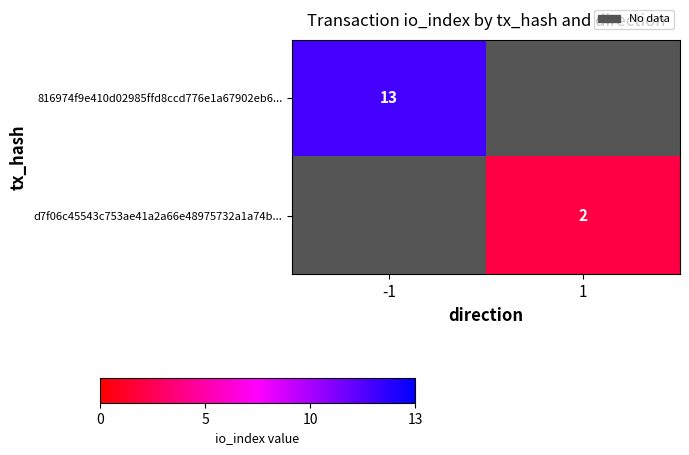

True or false: d7f06c45543c753ae41a2a66e48975732a1a74b... has a value of 3 at 1.

False